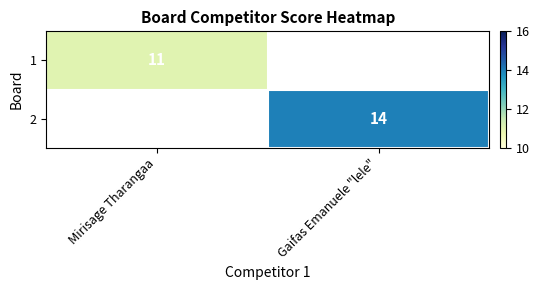

At which category does the chart reach its minimum across all series?

Mirisage Tharangaa